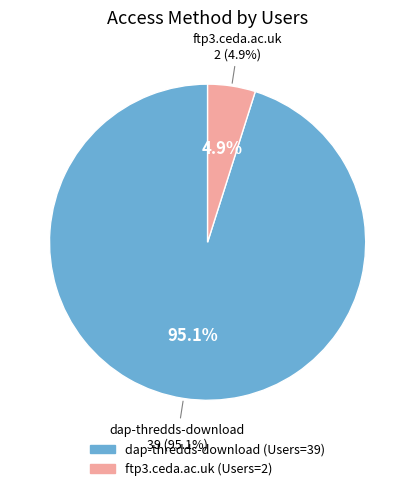

Approximately how many times larger is the value at ftp3.ceda.ac.uk compared to dap-thredds-download?

0.1